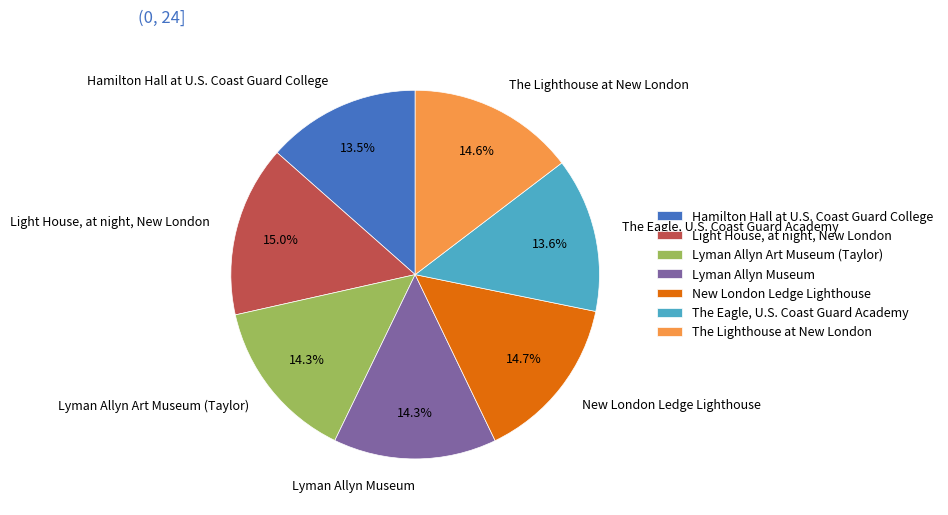

How many slices are in this pie chart?

7